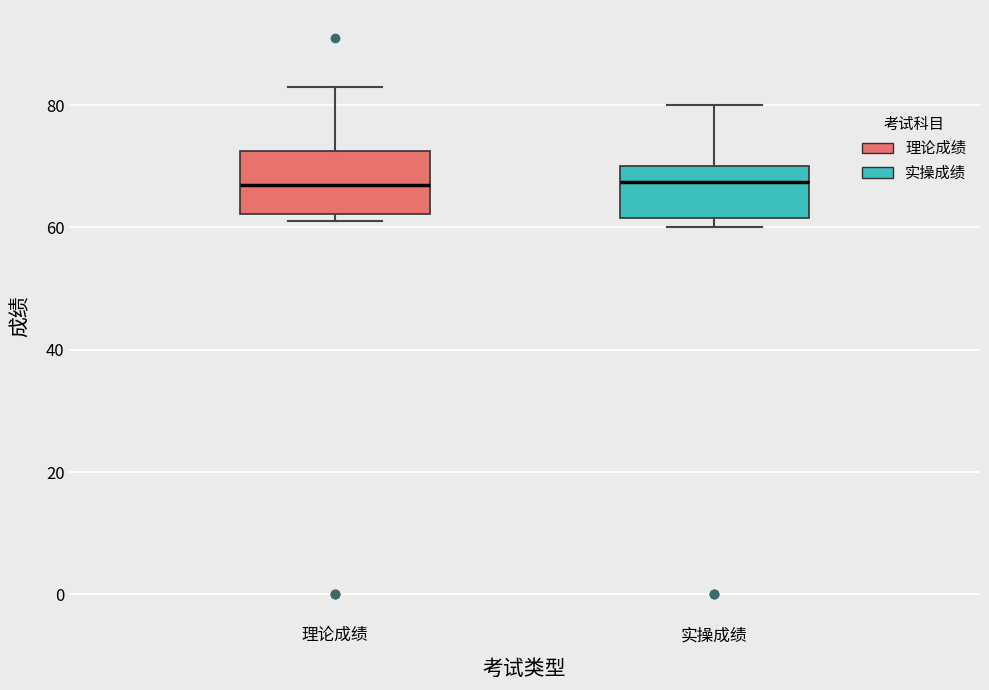

Where is the upper edge of the box for 实操成绩 on the y-axis? The values are not printed on the chart, so give them approximately, as read against the axis.

70